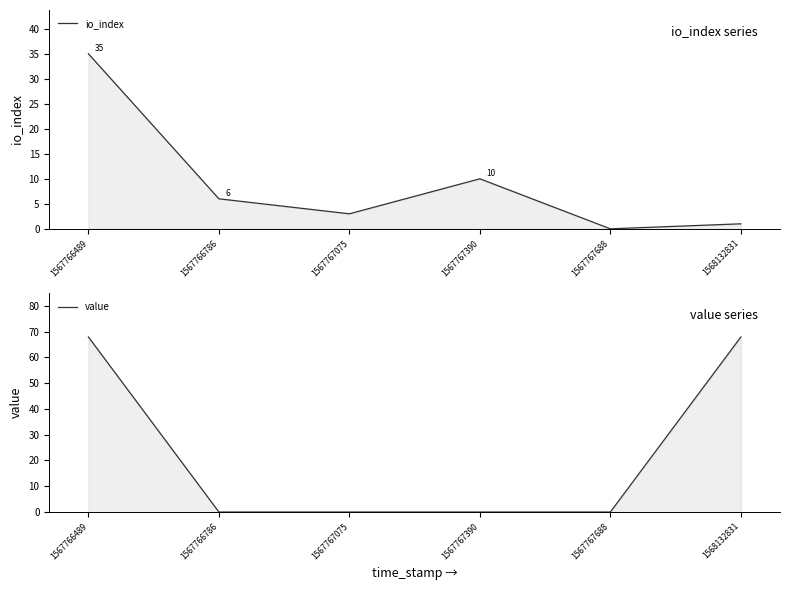

Reading left to right, what are all the values shown in this chart?

io_index: 35.0	6.0	3.0	10.0	0.0	1.0
value: 67.9	0.0	0.0	0.0	0.0	67.9